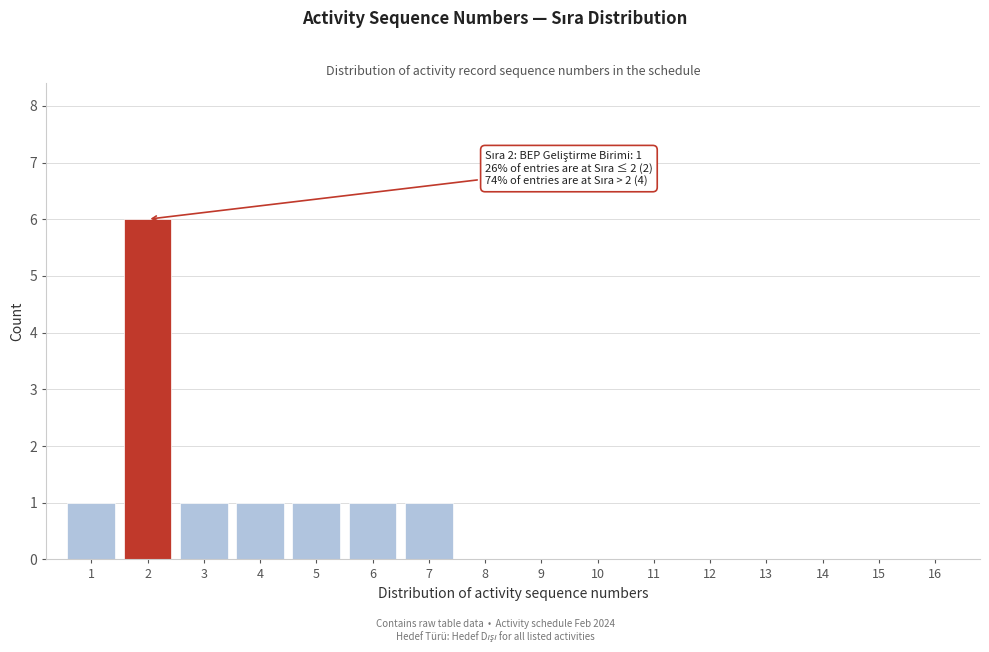

Reading left to right, what are all the values shown in this chart?

1=1	2=6	3=1	4=1	5=1	6=1	7=1	8=0	9=0	10=0	11=0	12=0	13=0	14=0	15=0	16=0